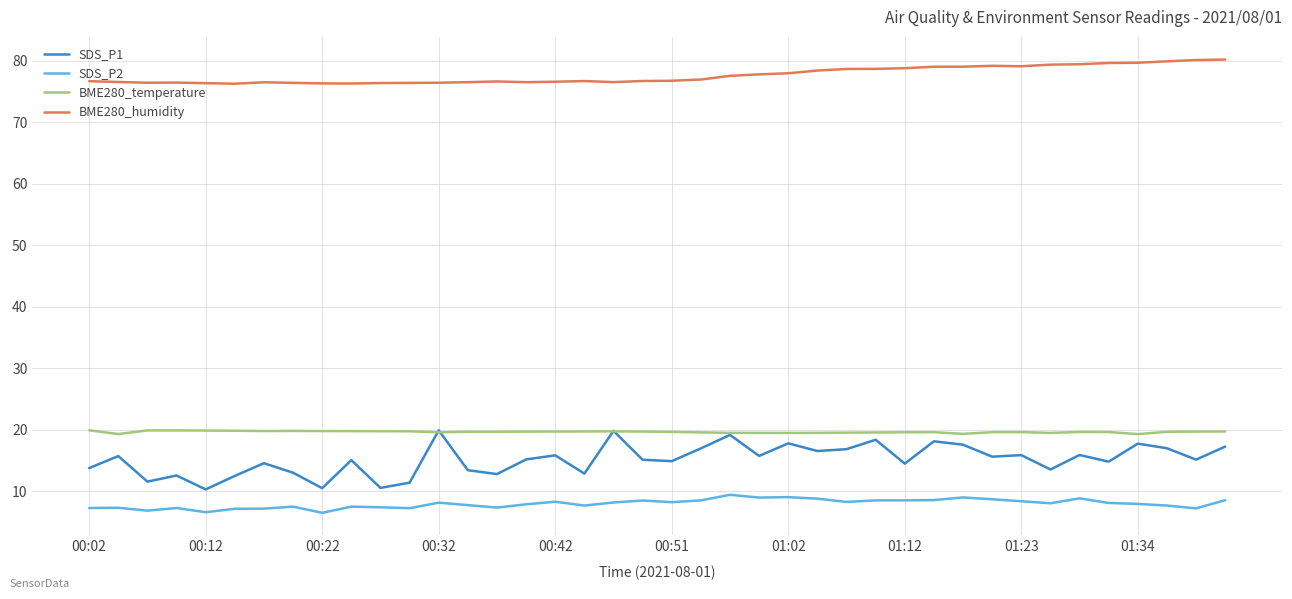

True or false: BME280_temperature and BME280_humidity cross at least once.

False